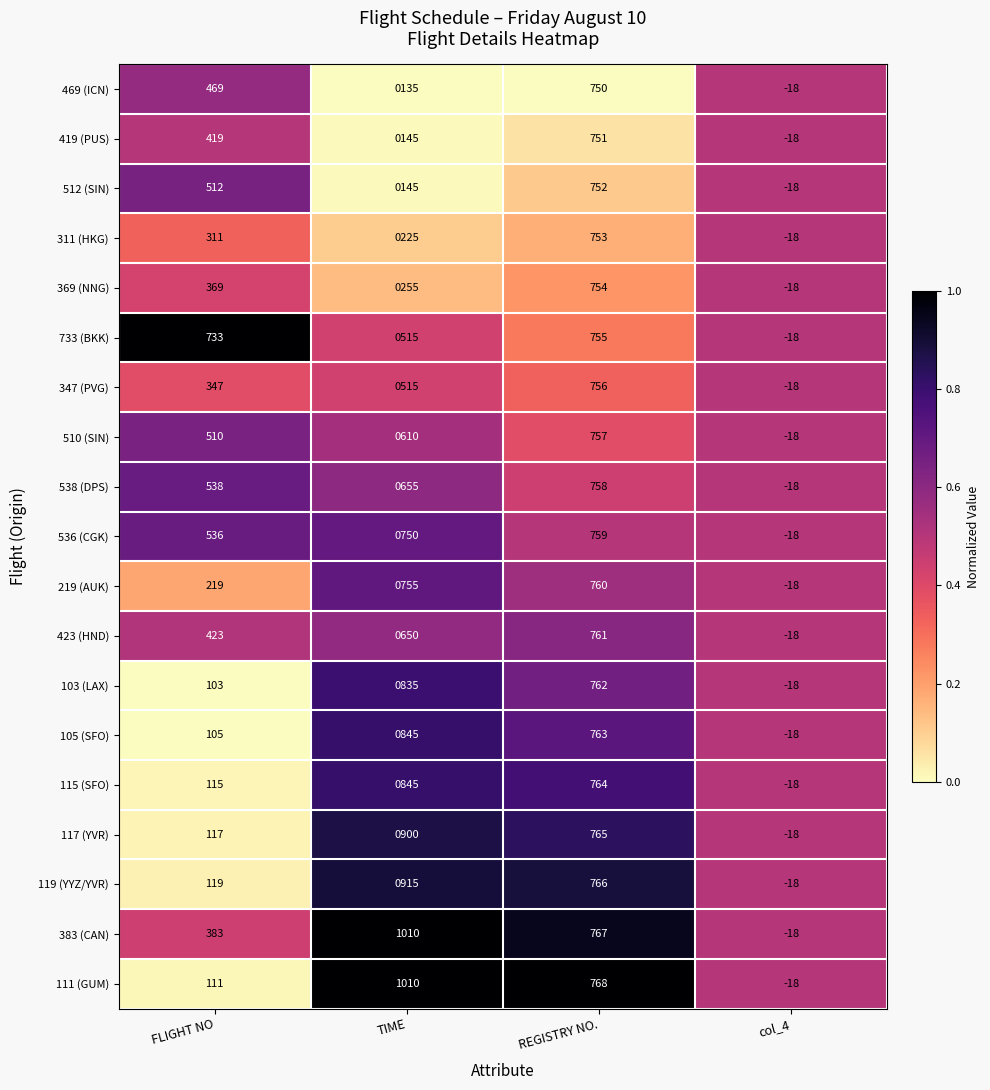

Which series has the largest total across all categories?

383 (CAN)